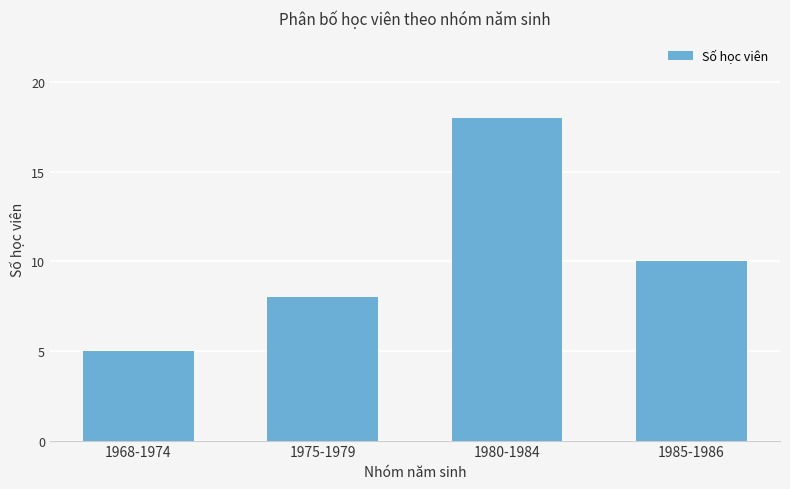

What is the label of the 4th bar from the right?

1968-1974